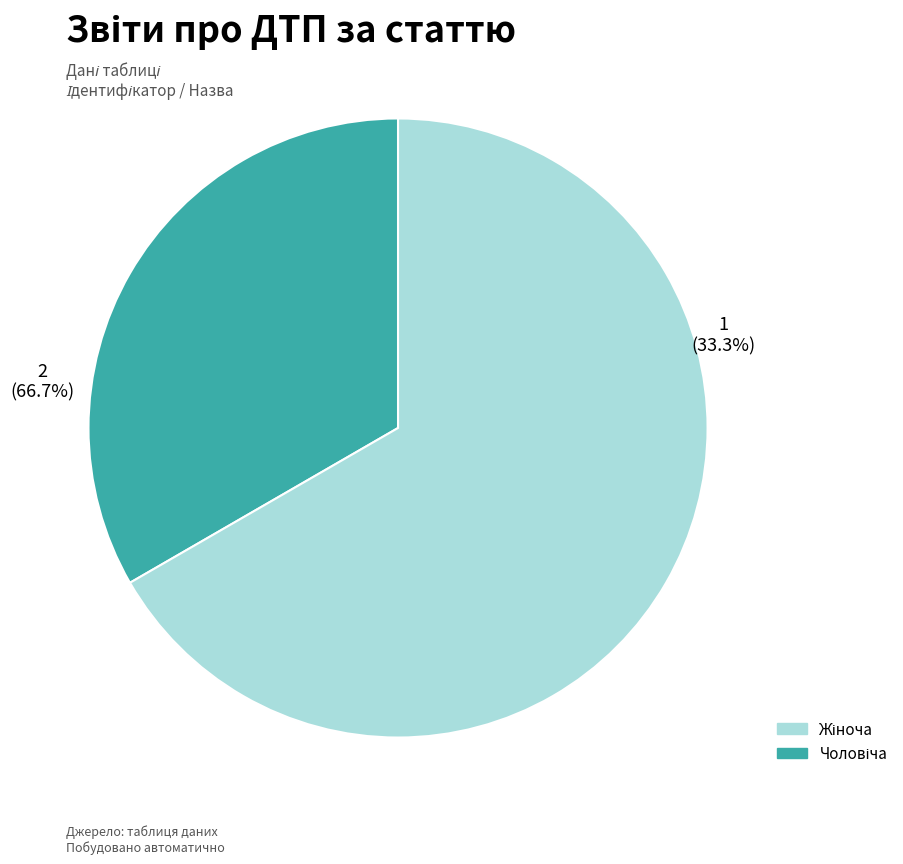

How many slices are in this pie chart?

2